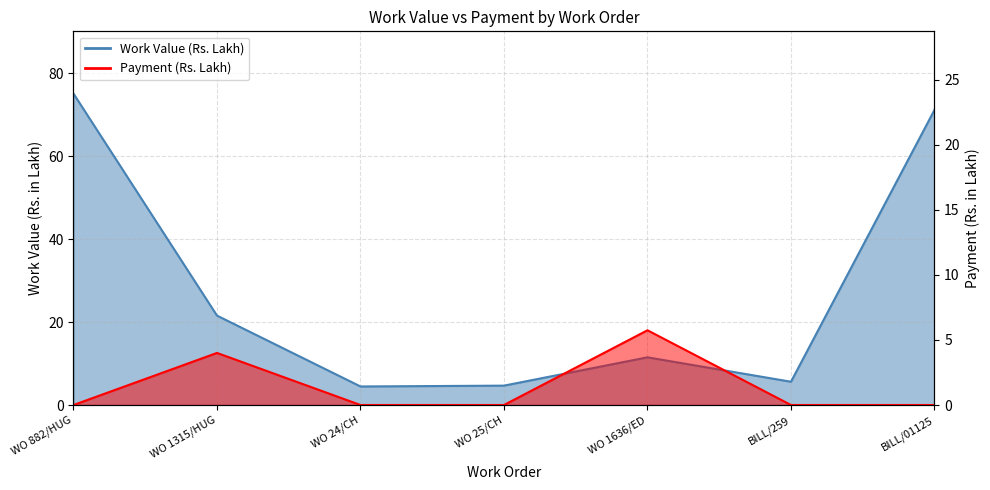

What is the highest value of the Work Value (Rs. Lakh) series?

75.1